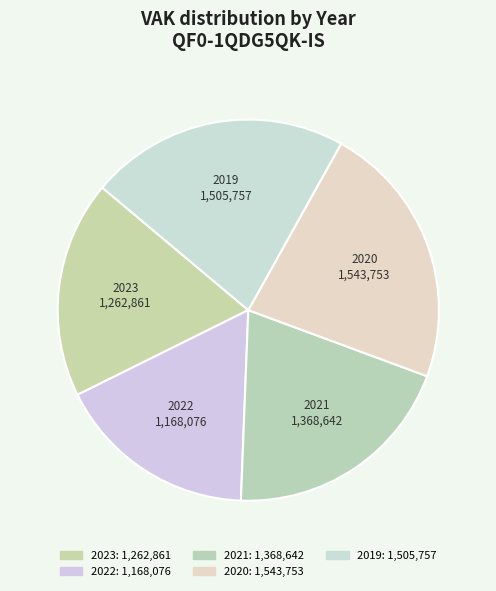

Between 2020 and 2023, which is larger?

2020